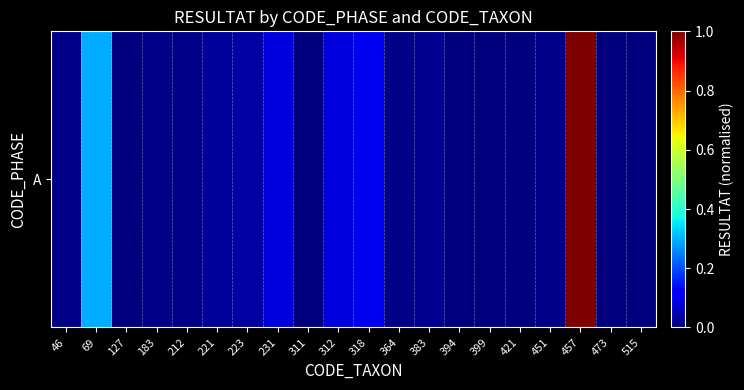

How many positive values are there?

13